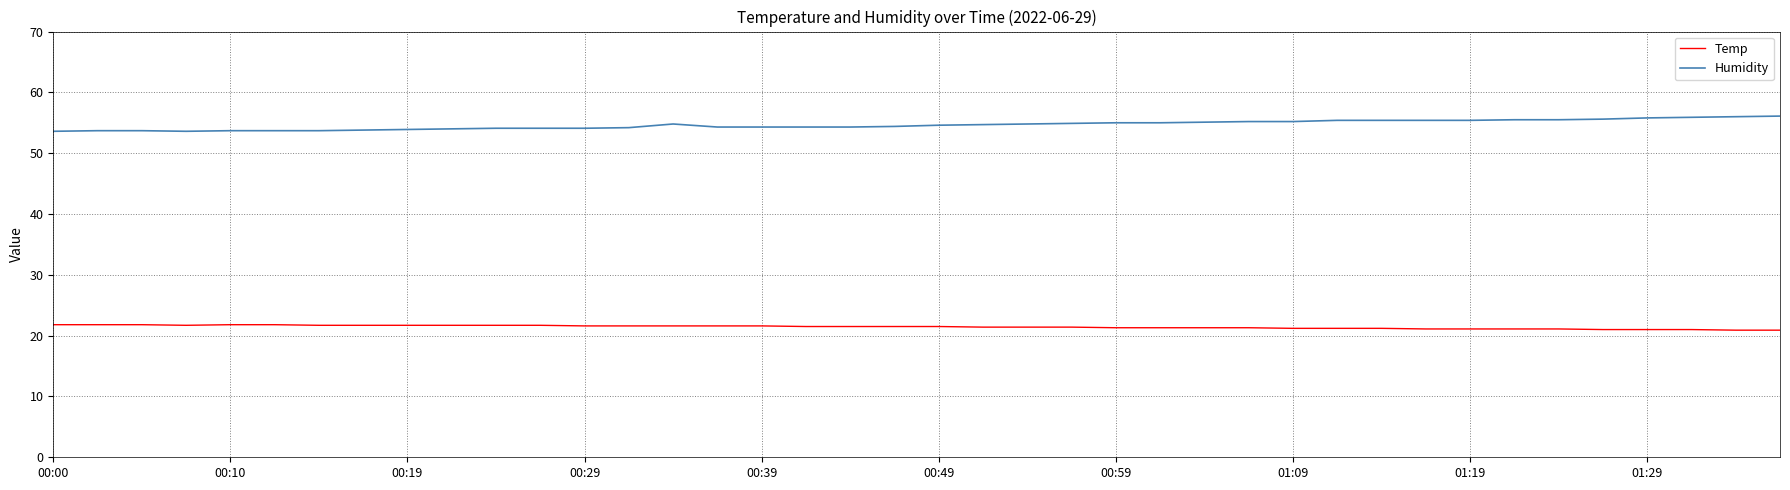

List the series in order of their peak value, lowest first.

Temp, Humidity